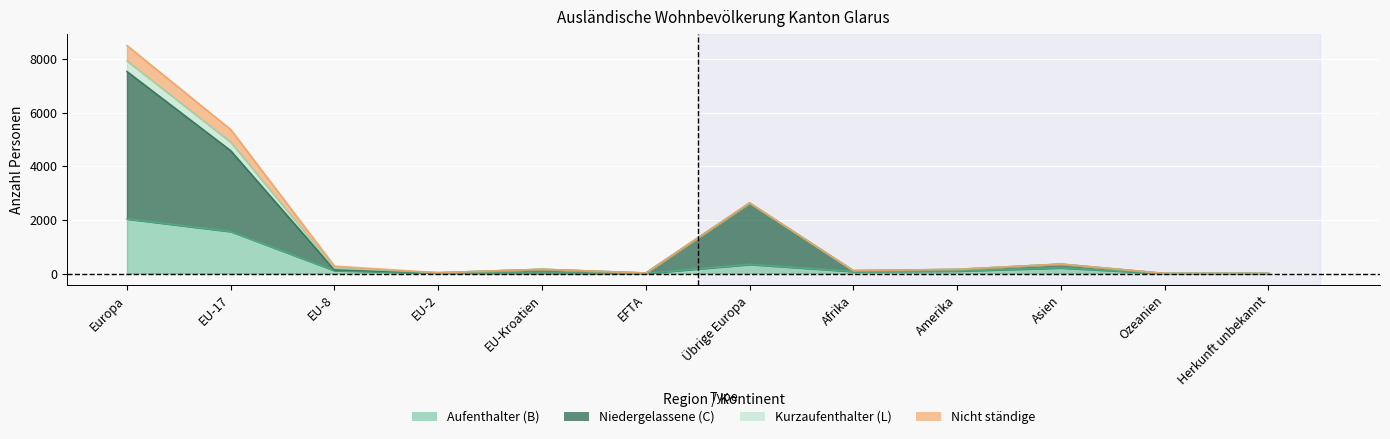

What is the difference between the maximum and second lowest values in the Aufenthalter (B) series?

2034